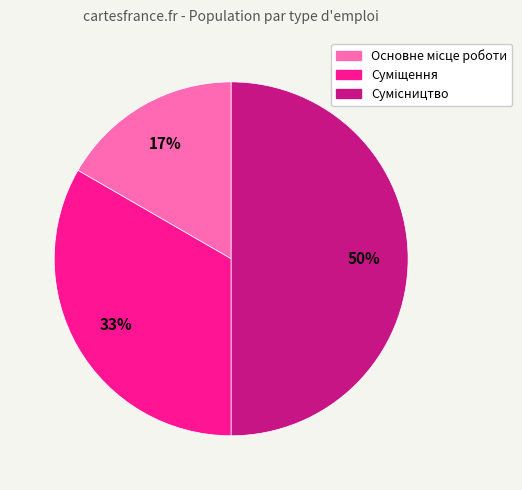

To the nearest percent, what is the average slice percentage?

33%